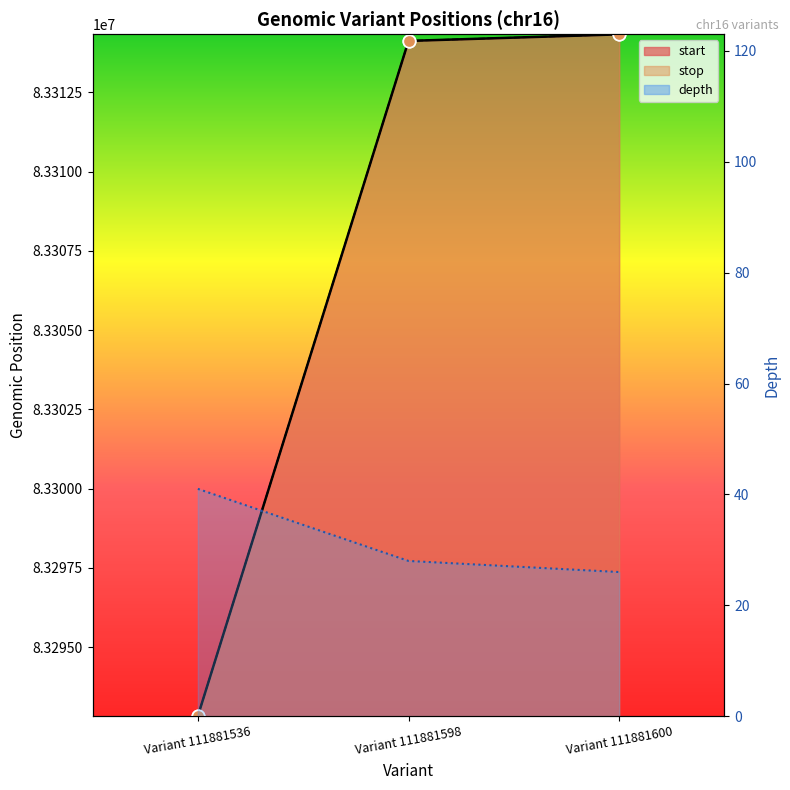

Is the value of depth at Variant 111881598 greater than the value of start at Variant 111881598?

No